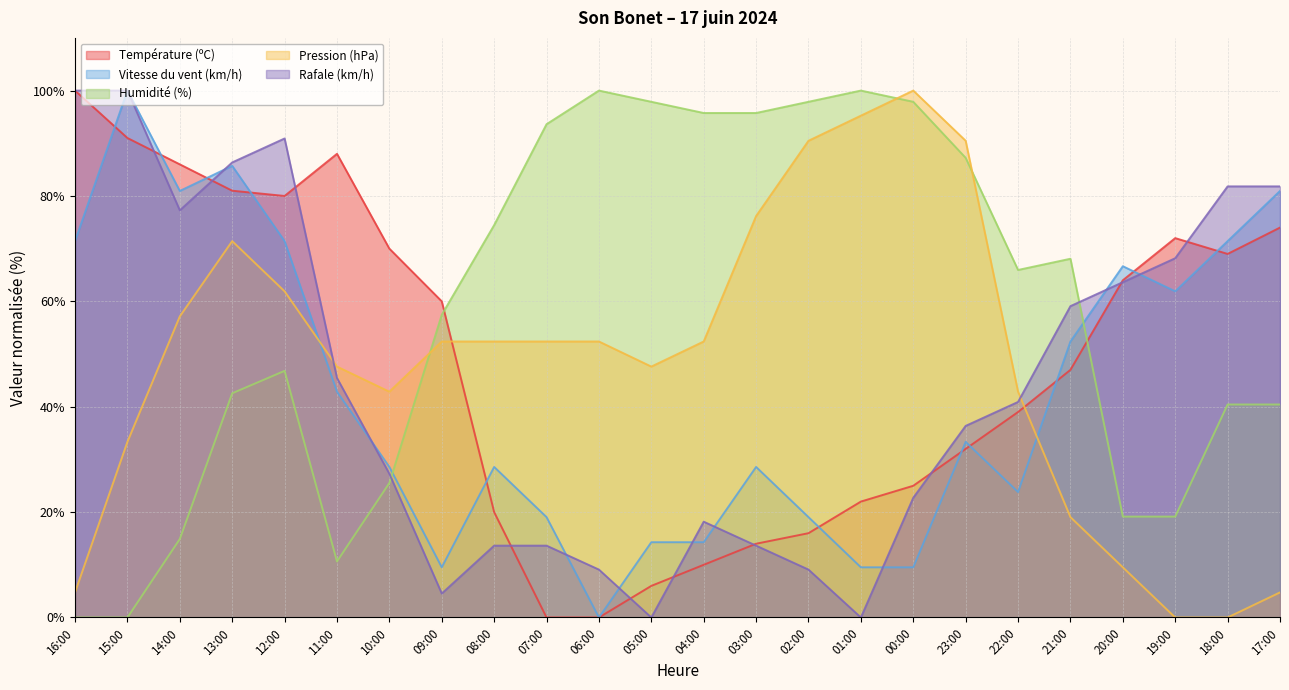

Does the chart display data point markers on the line(s)?

No